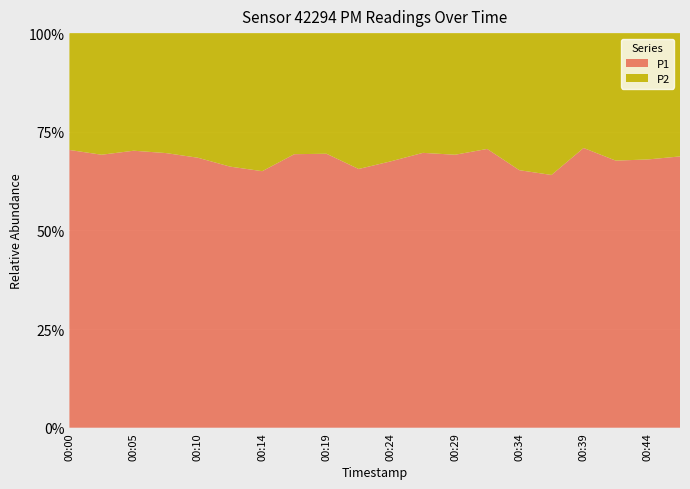

What is the lowest value of the P1 series?

64.0